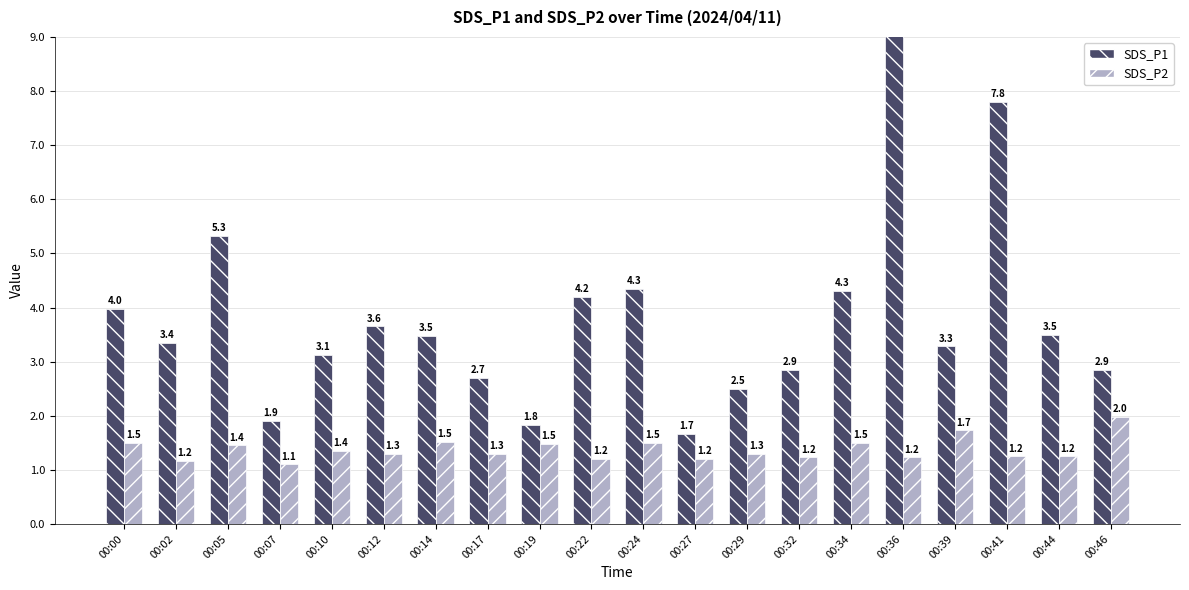

Read the SDS_P1 value at 00:27.

1.7